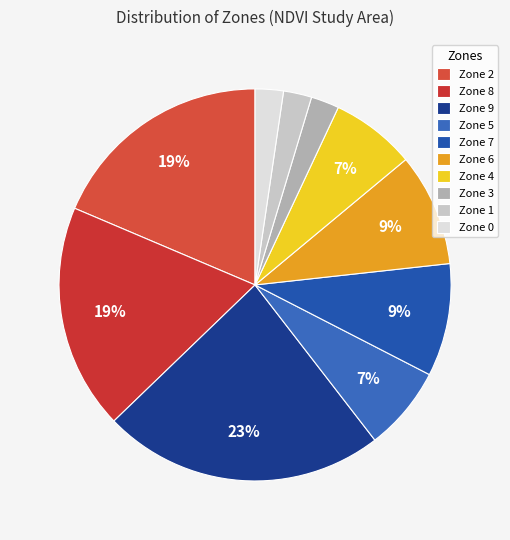

Which has a higher value, Zone 3 or Zone 7?

Zone 7